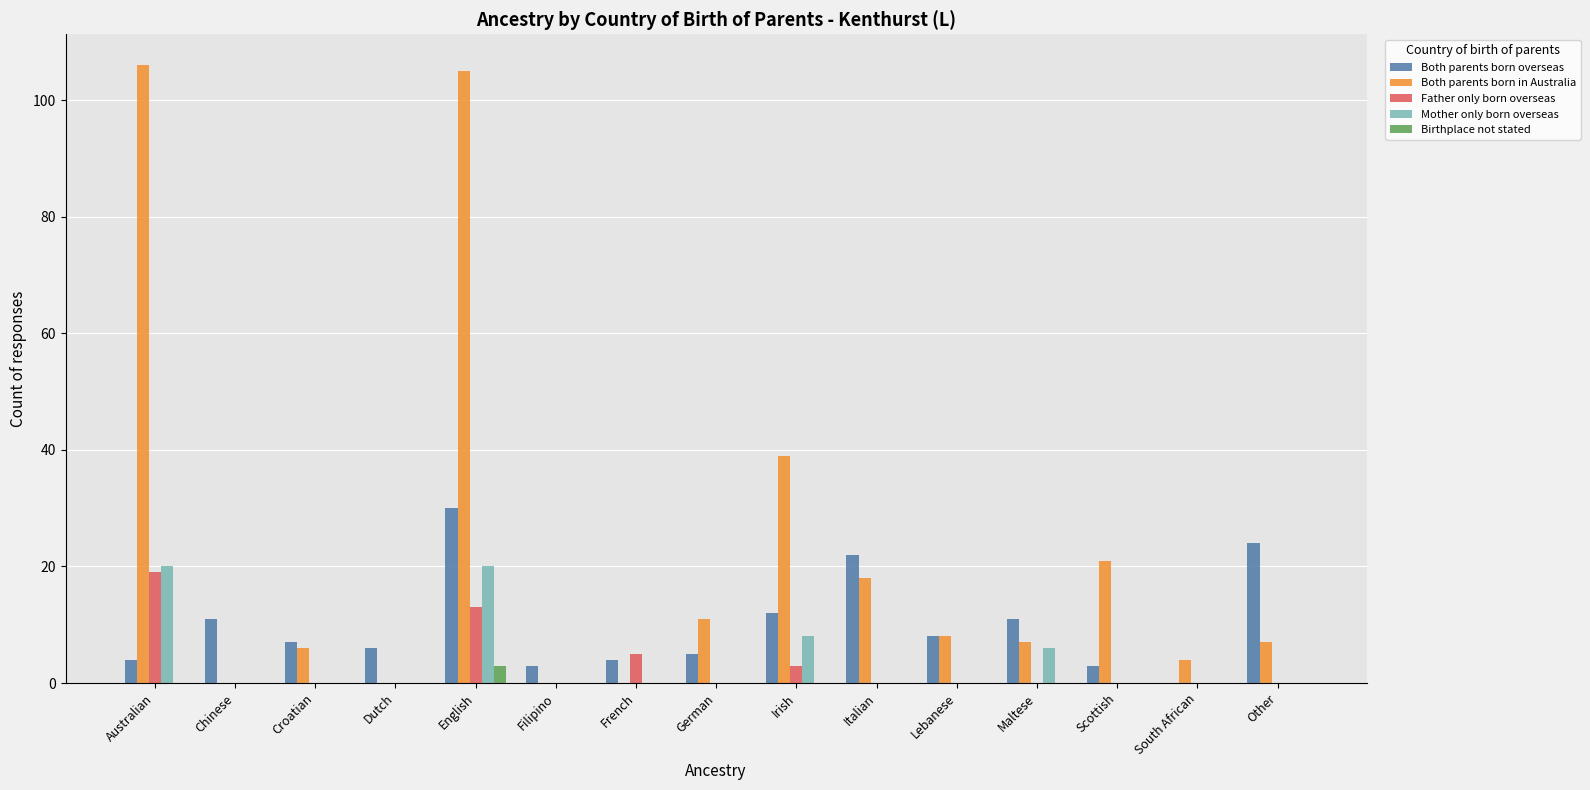

How many positive values does the Both parents born overseas series have?

14